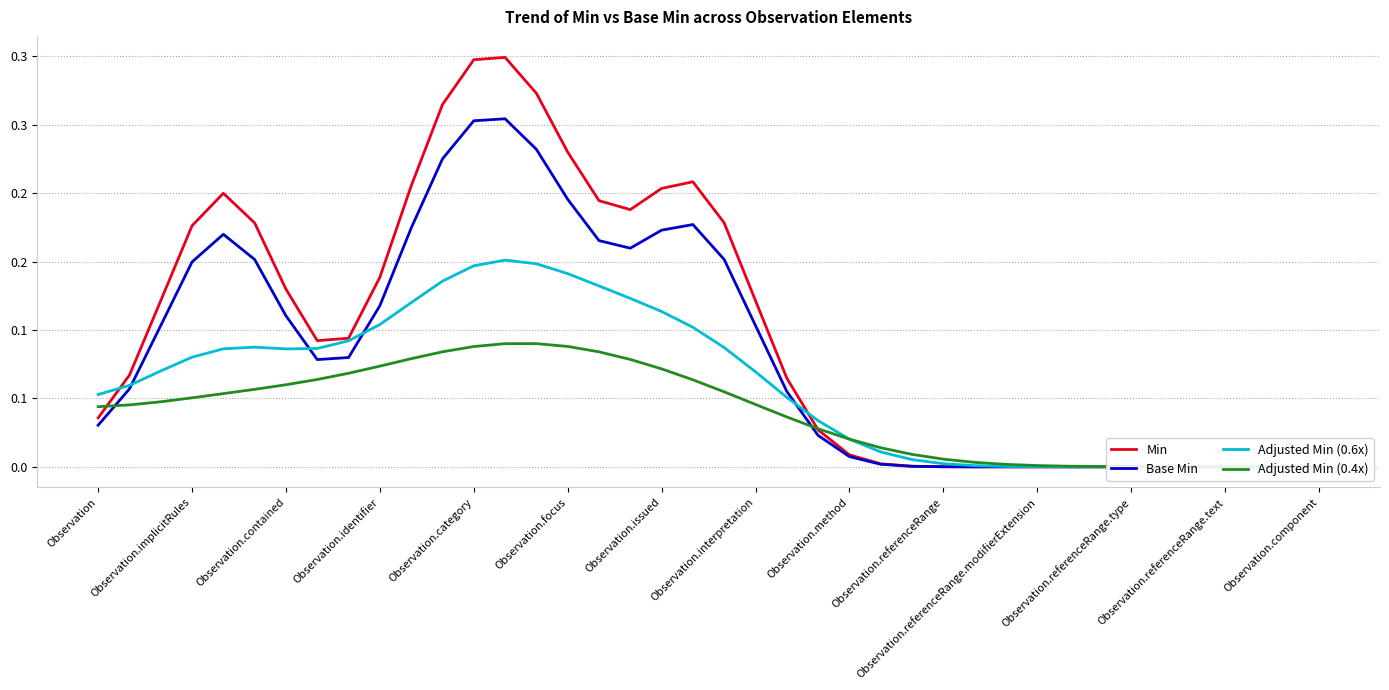

Which series has the largest total across all categories?

Min